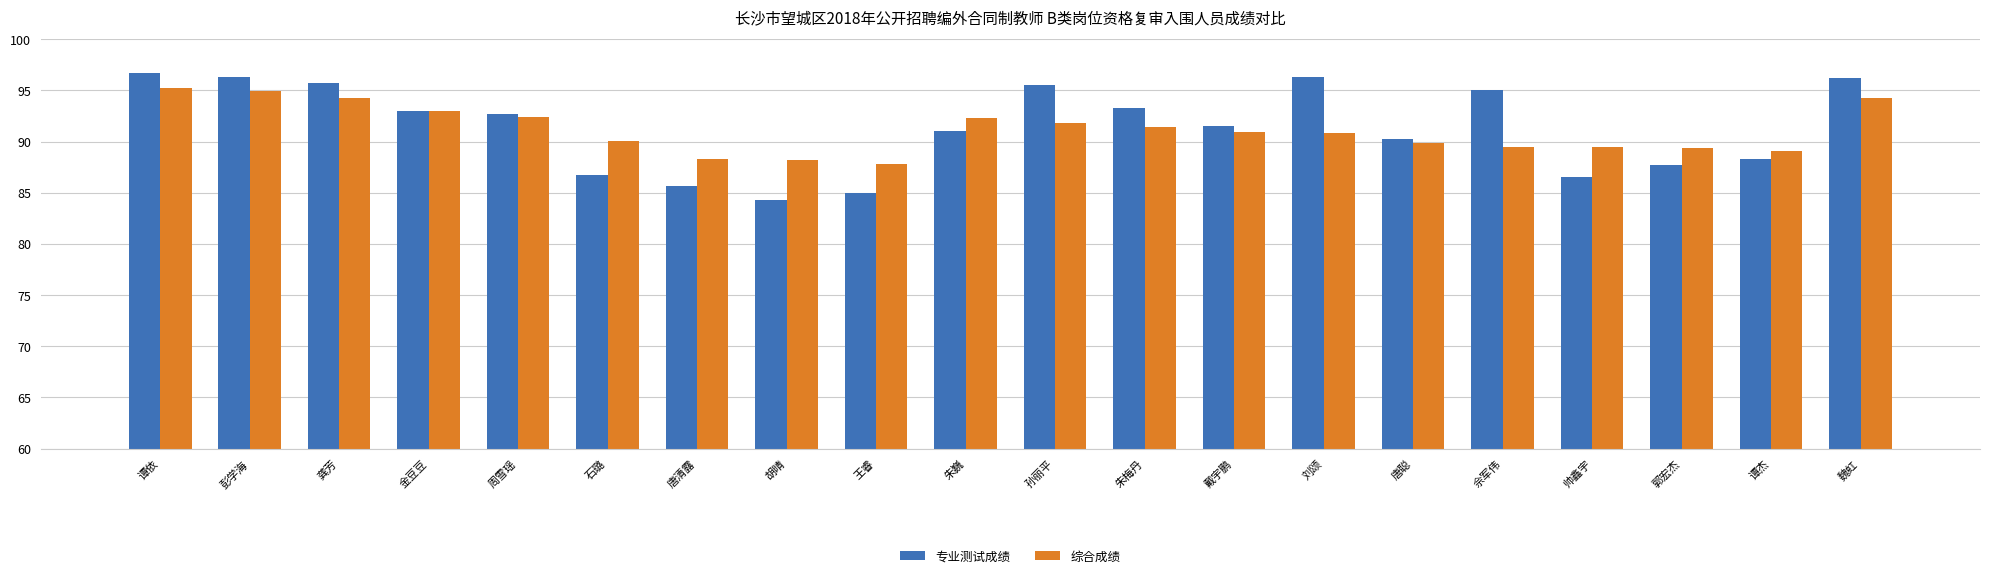

What is the total value across all series at 魏虹?

190.4